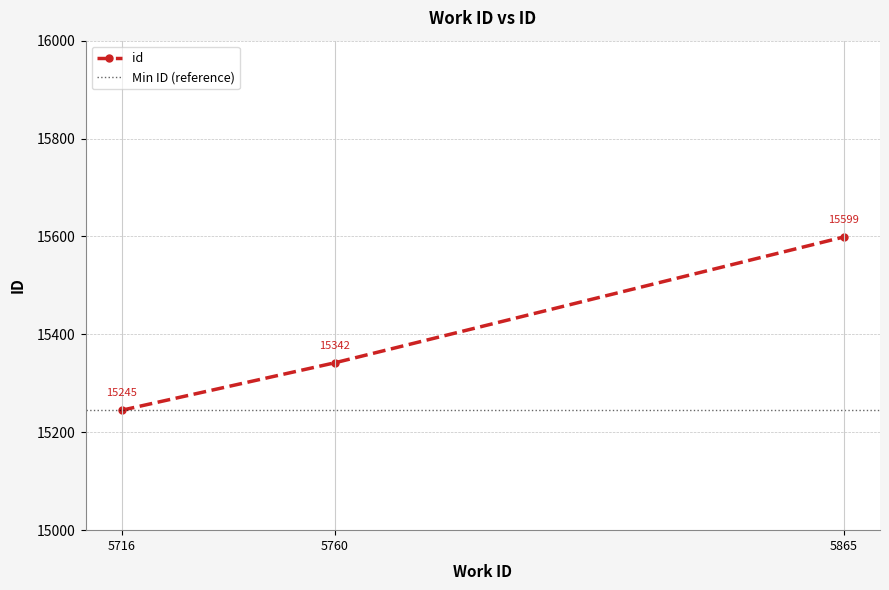

Where is the data nearest to the value 15422?

5760